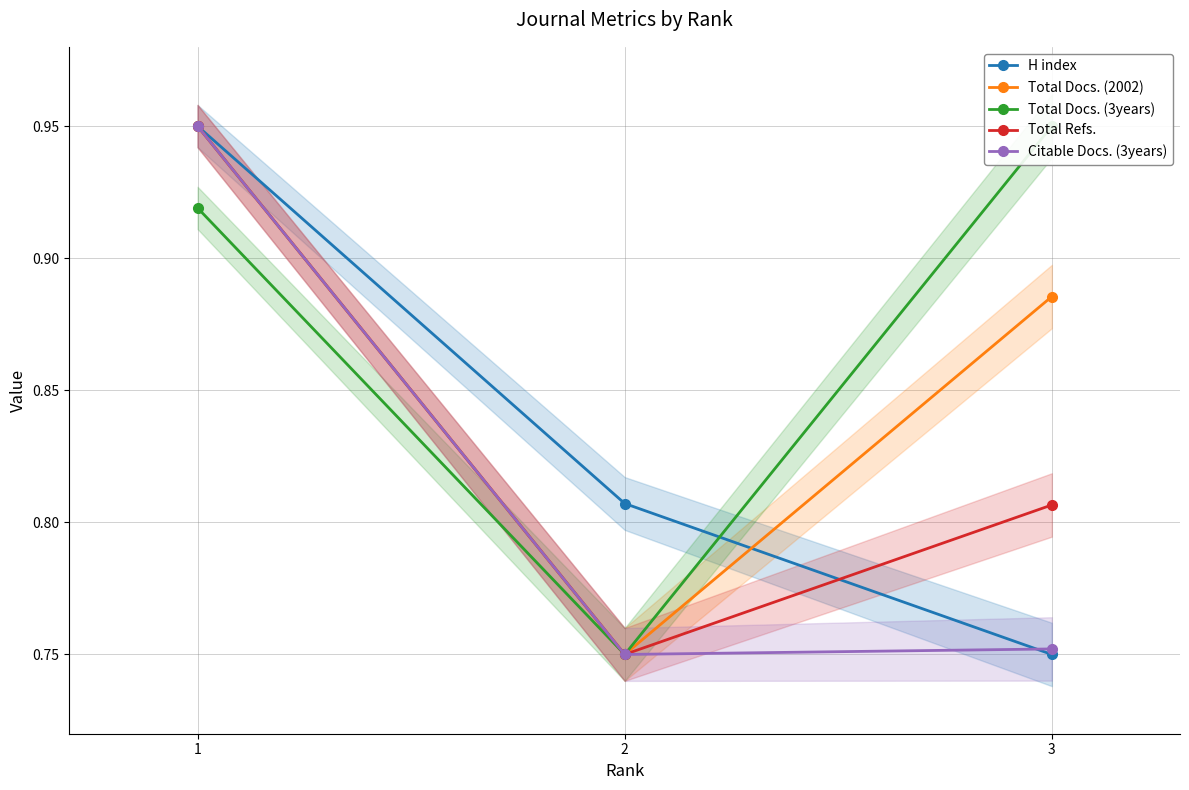

What value does the Total Docs. (3years) series have at 1?

0.9